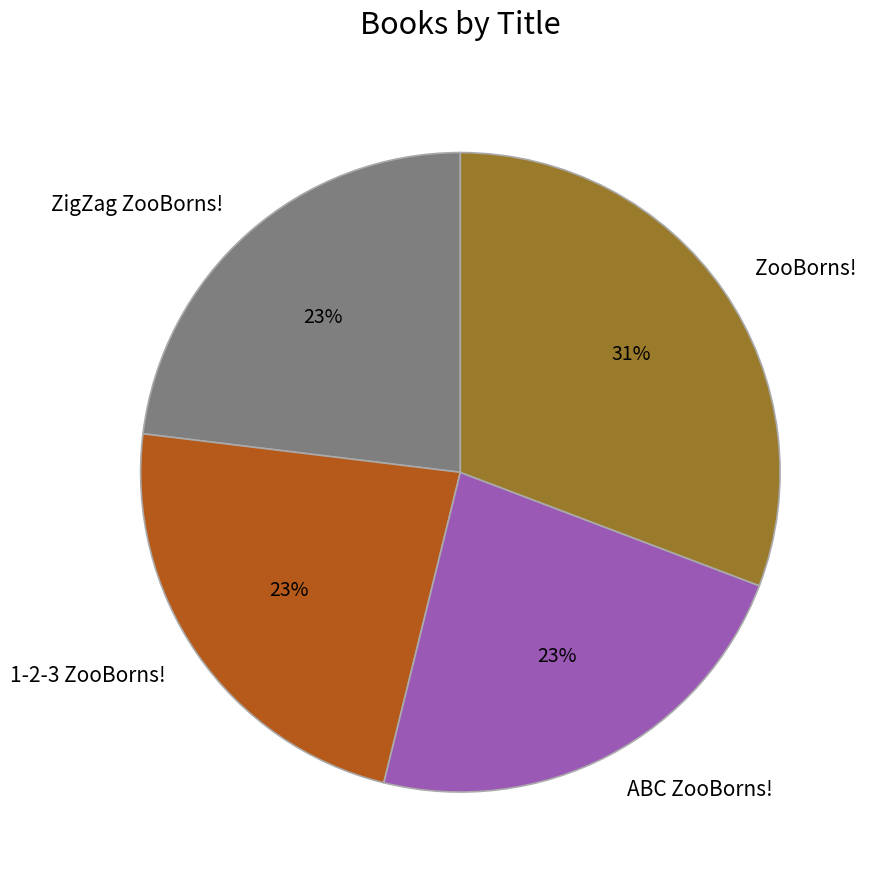

To the nearest percent, what portion does ABC ZooBorns! represent?

23%